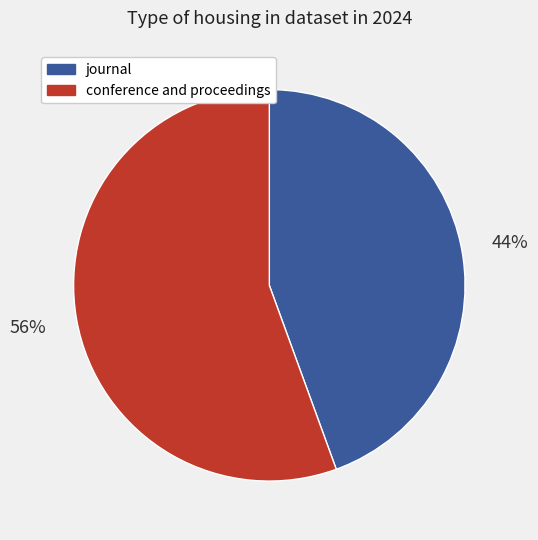

Rank the categories by value from lowest to highest.

journal, conference and proceedings